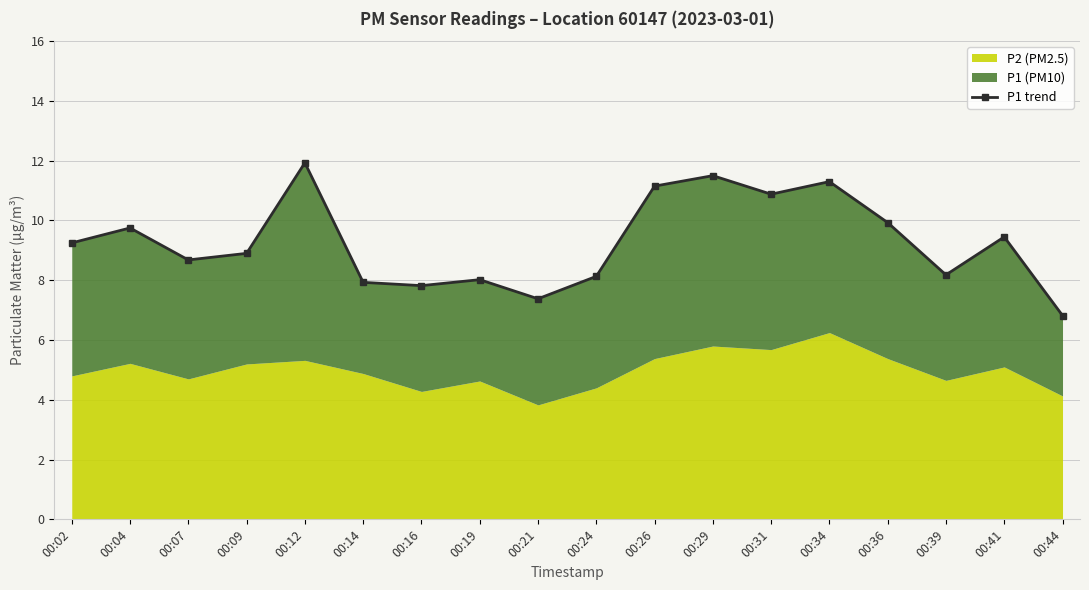

At which category does the data reach its first local valley?

00:07